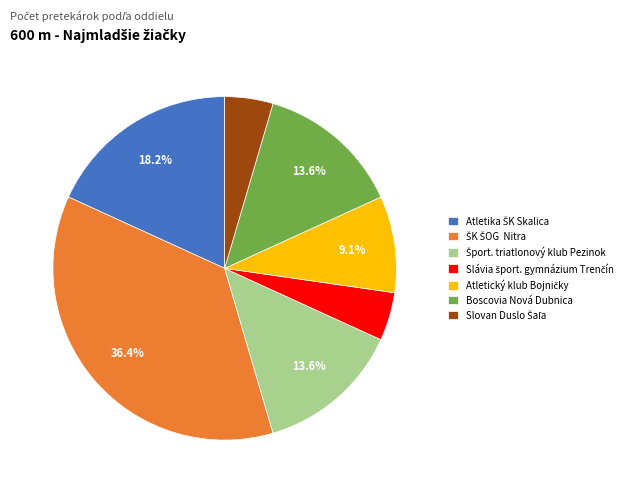

Does any single category account for the majority?

No